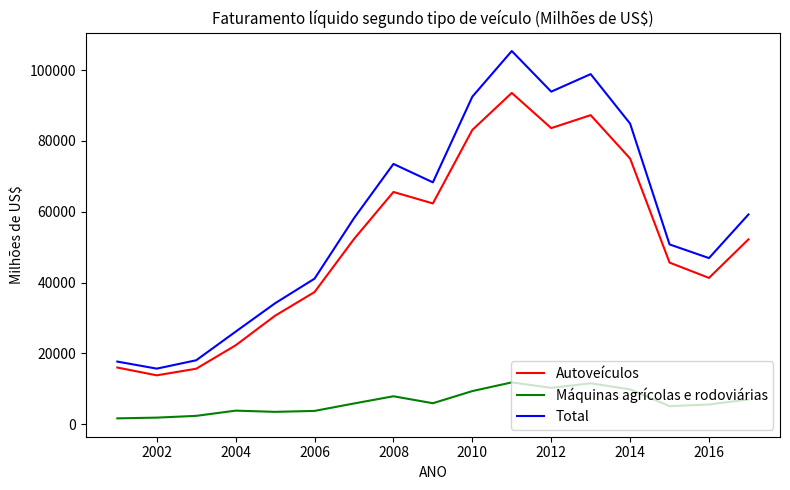

Which series has the widest spread of values?

Total